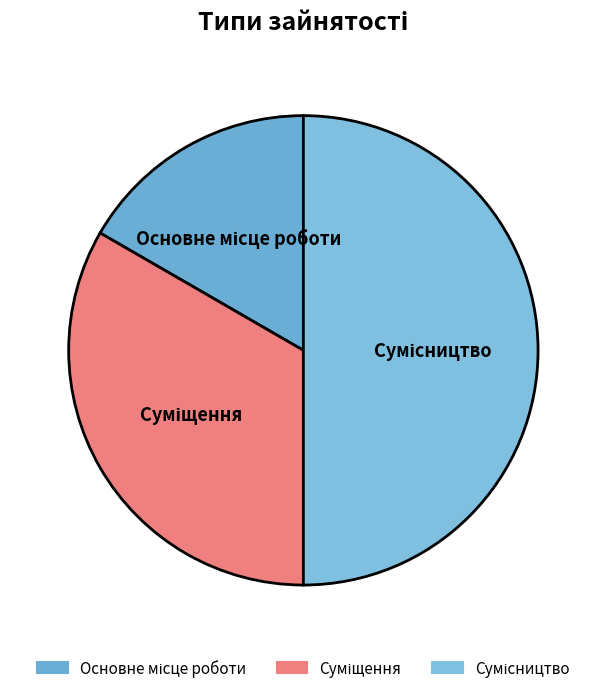

What is the smallest slice in the pie chart?

Основне місце роботи